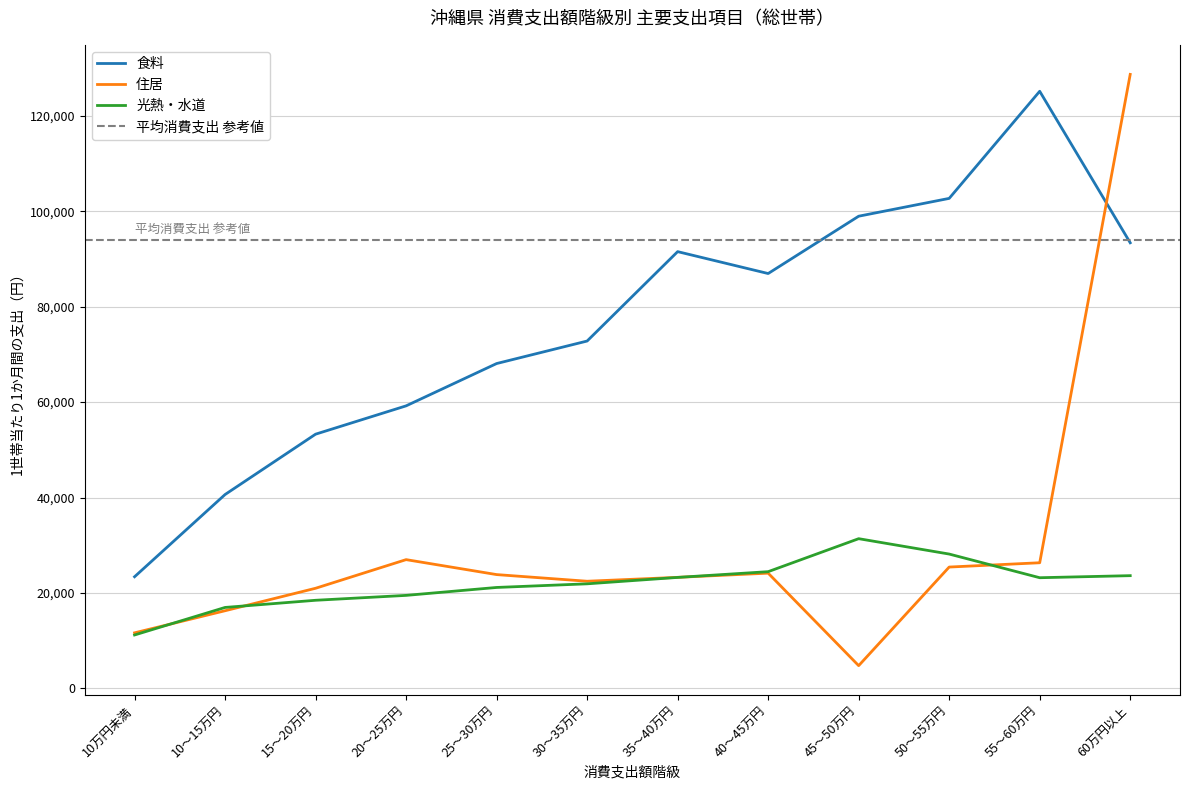

What is the label of the 2nd point from the left?

10～15万円